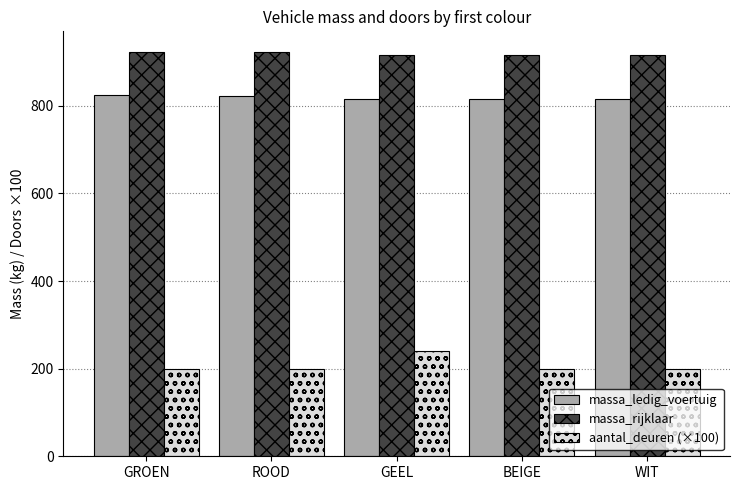

What is the maximum value for massa_rijklaar?

923.8